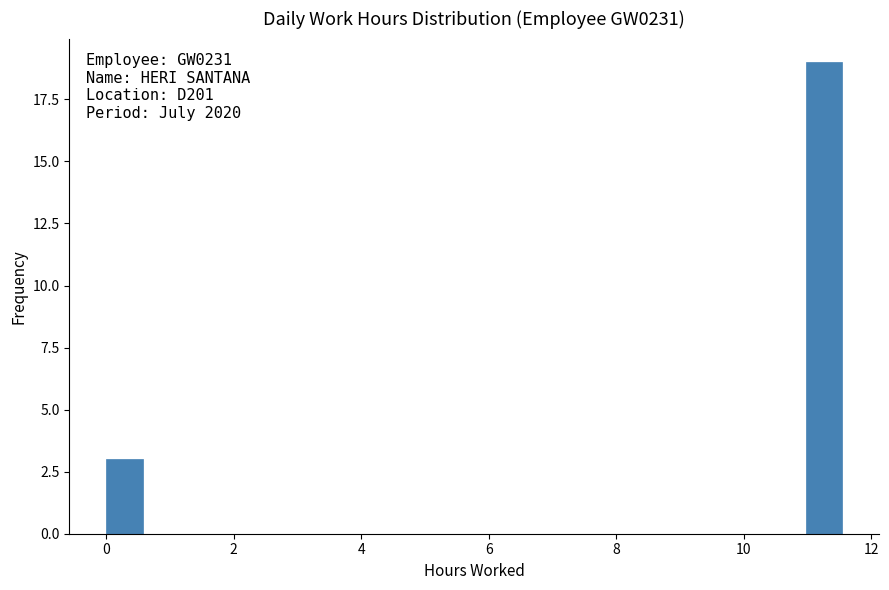

Read against the x-axis, roughly where is the centre of the tallest bar?

11.2